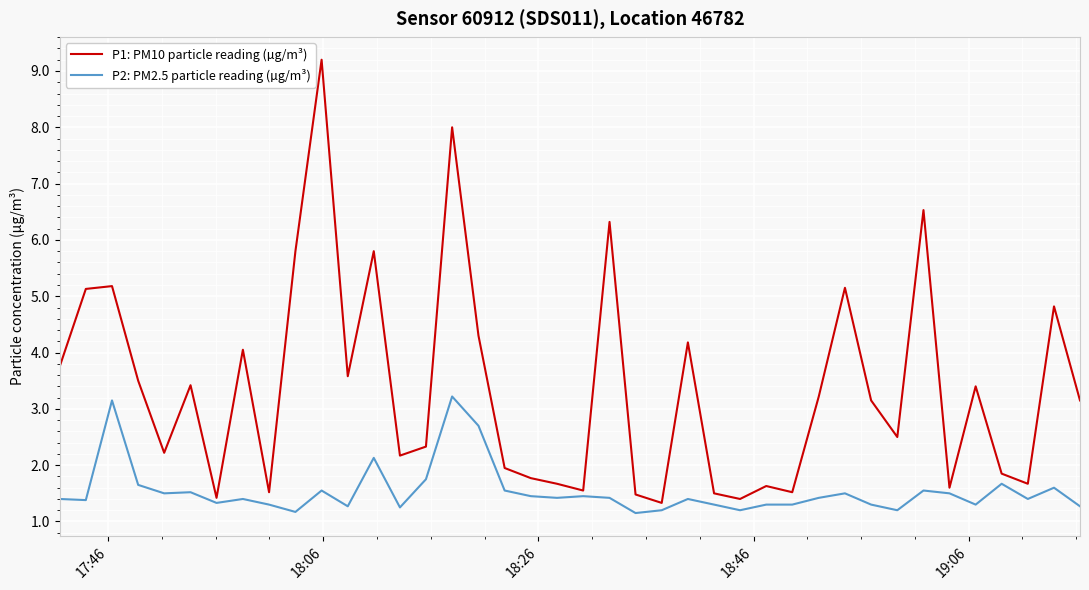

How many values in the P1: PM10 particle reading (µg/m³) series exceed 3?

21